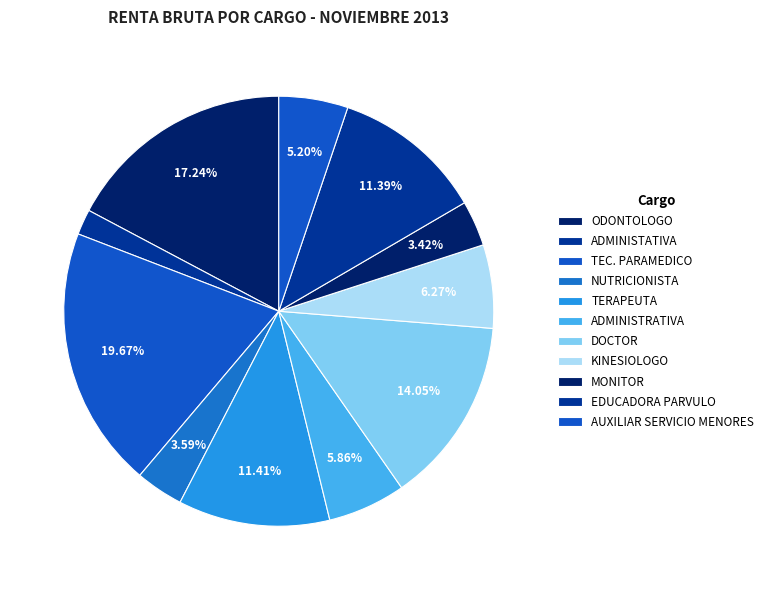

To the nearest percent, what portion does AUXILIAR SERVICIO MENORES represent?

5%